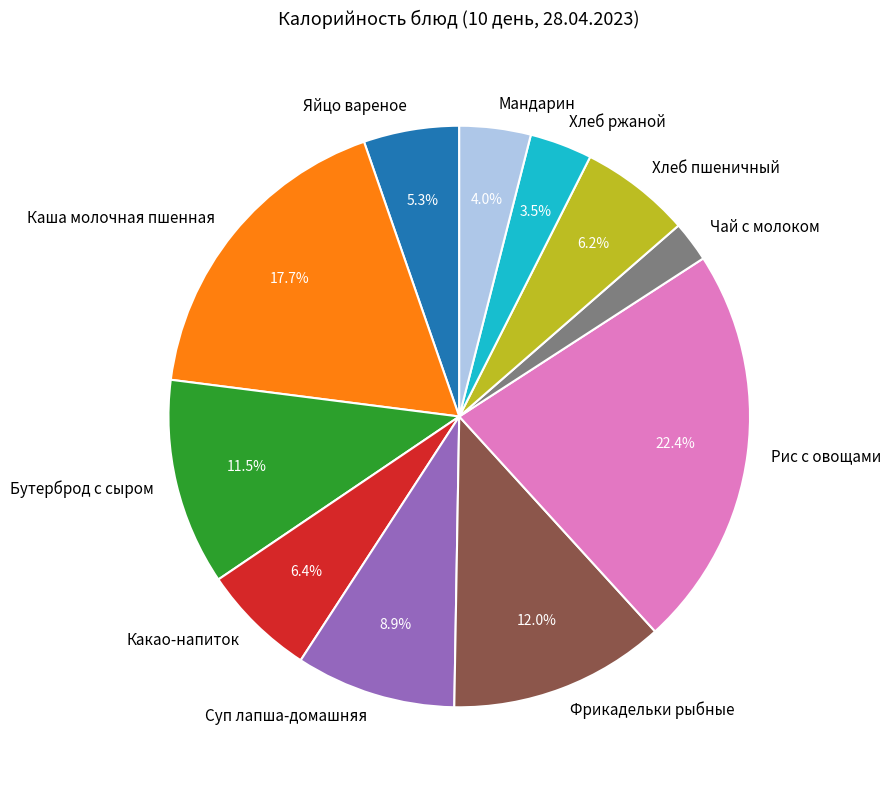

How much of the chart is everything except Мандарин?

96.0%